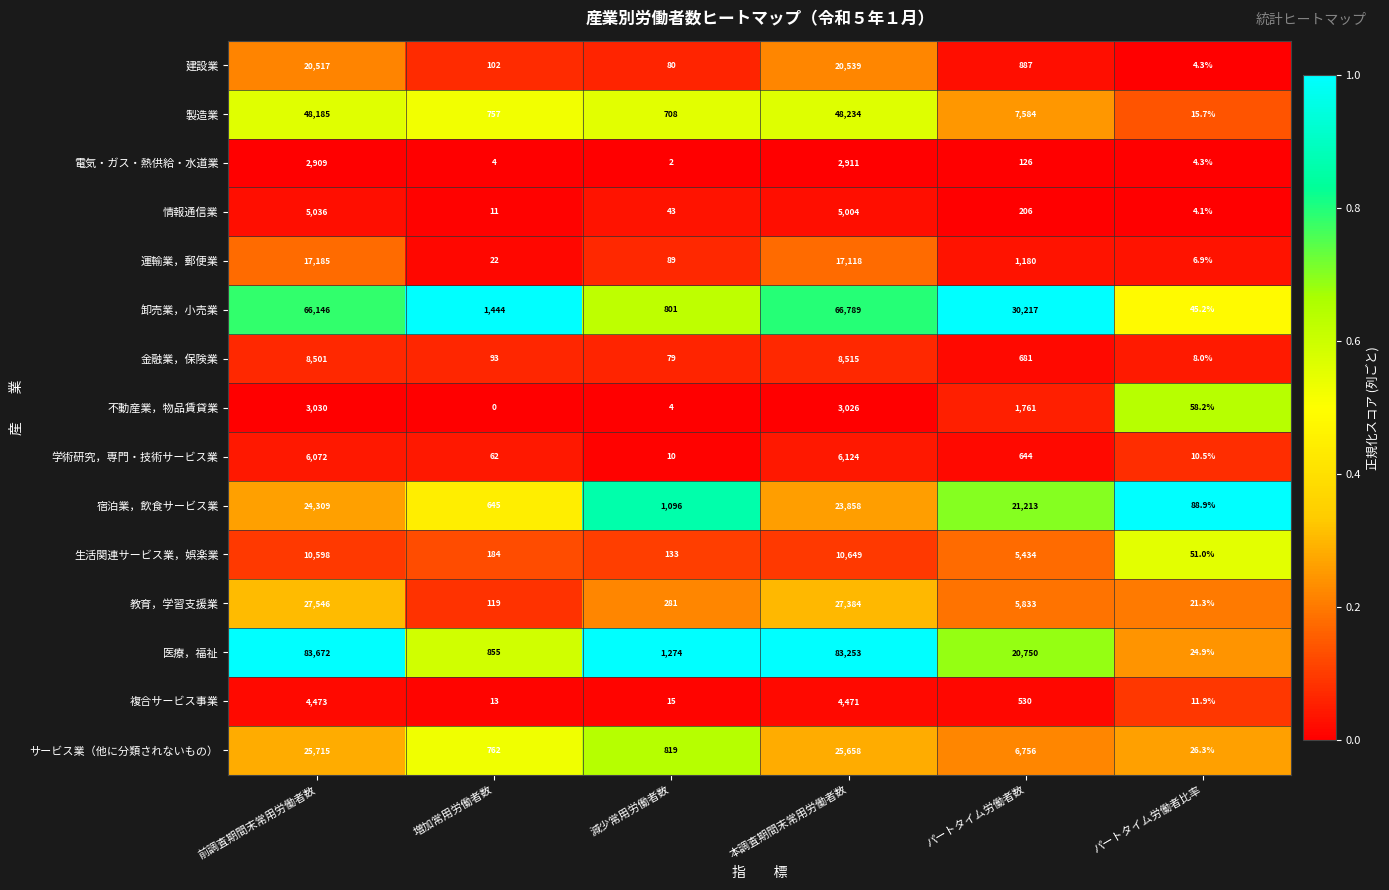

Which series has the largest range (max minus min)?

医療，福祉